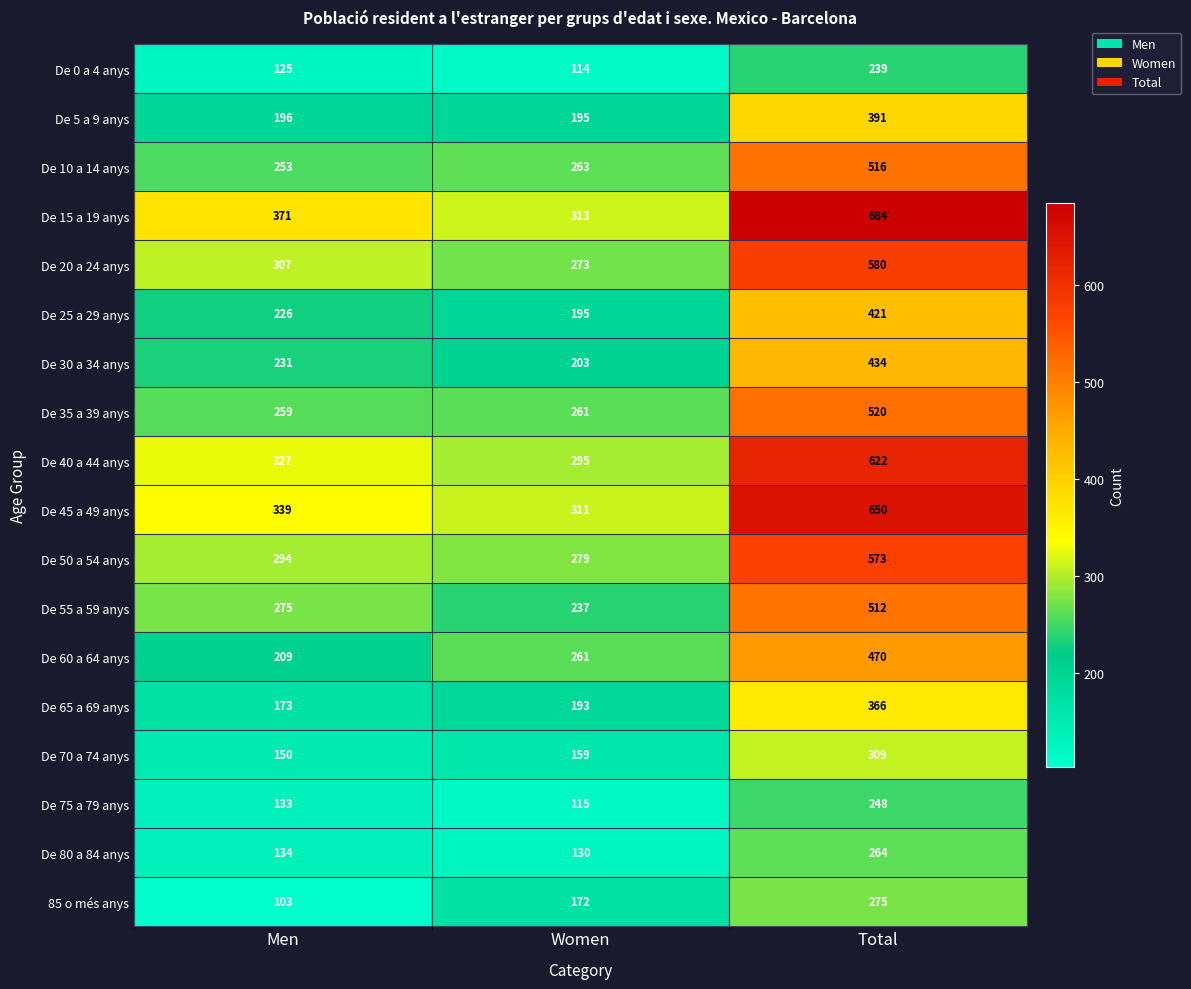

At which label is De 75 a 79 anys closest to 181?

Men